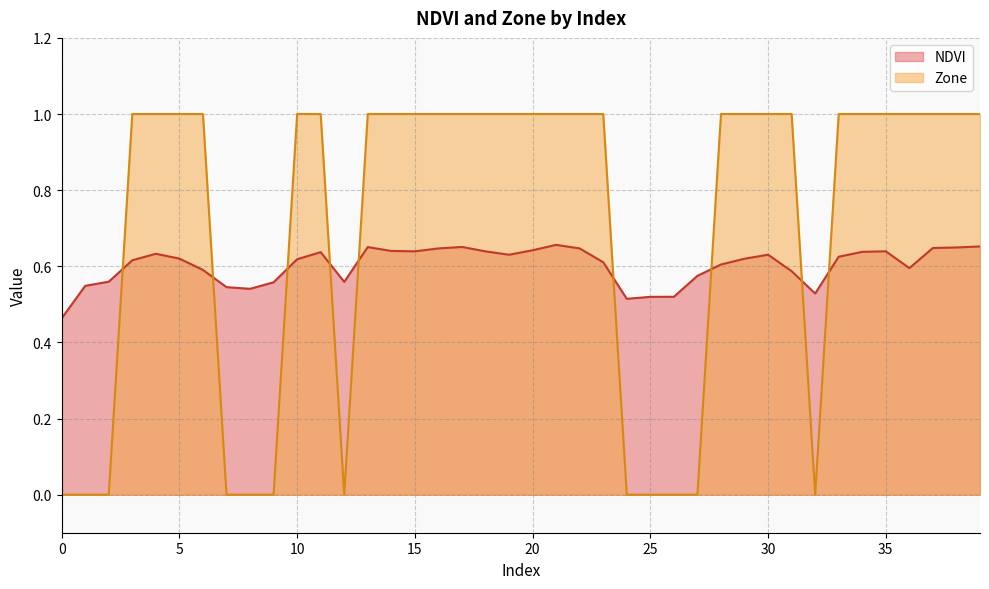

The value of NDVI at 25 is 0.1. True or false?

False